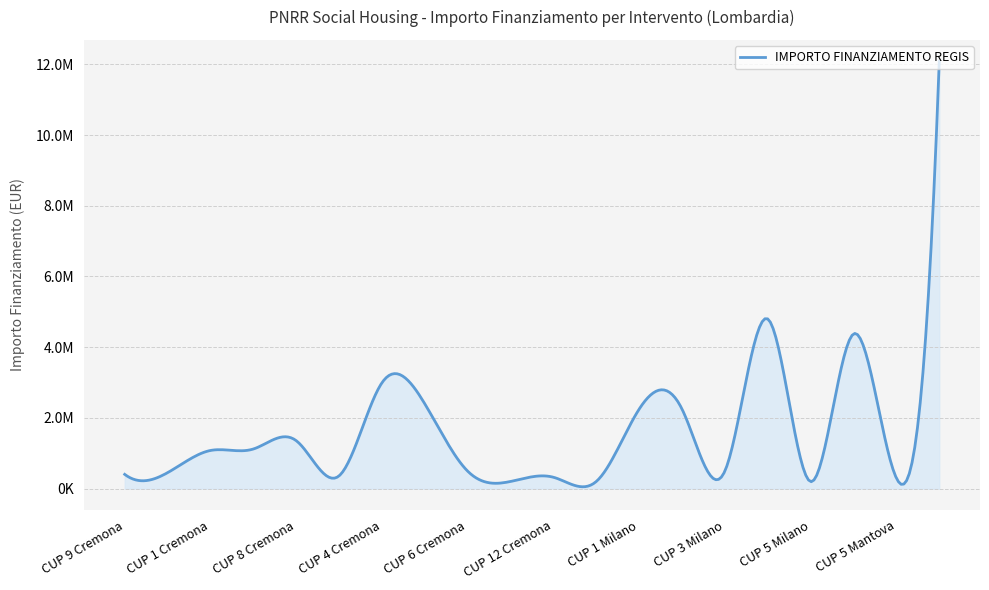

Is this an area chart (filled region under the line)?

Yes